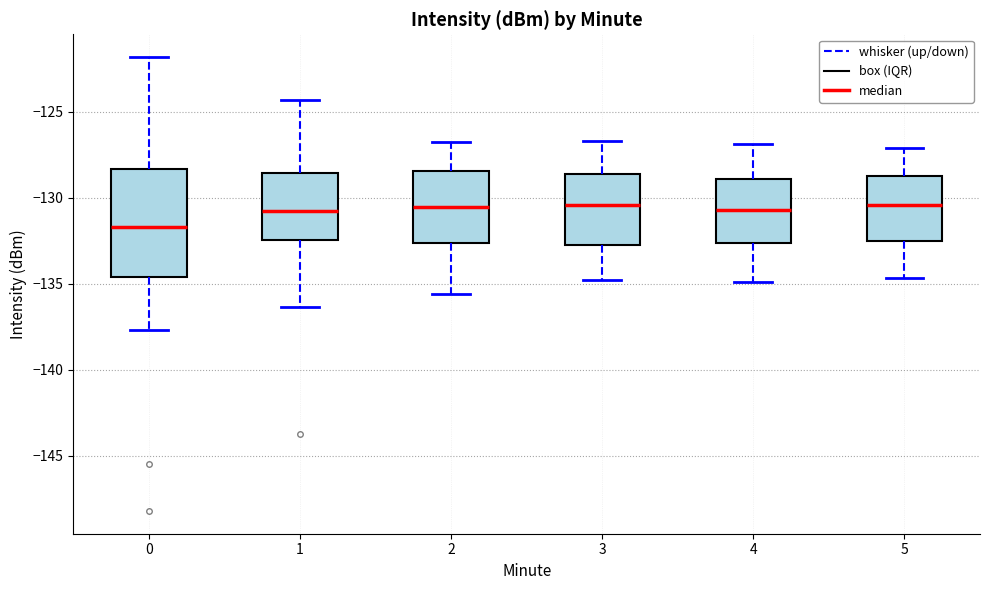

Reading left to right, read every box against the y-axis: the position of its median line, the range the box covers, and the ends of its whiskers. The values are not printed on the chart, so give them approximately, as read against the axis.

0: median -131.5, box -134.5 to -128.5, whiskers -137.5 to -122.0
1: median -131.0, box -132.5 to -128.5, whiskers -136.5 to -124.5
2: median -130.5, box -132.5 to -128.5, whiskers -135.5 to -127.0
3: median -130.5, box -132.5 to -128.5, whiskers -135.0 to -126.5
4: median -130.5, box -132.5 to -129.0, whiskers -135.0 to -127.0
5: median -130.5, box -132.5 to -128.5, whiskers -134.5 to -127.0